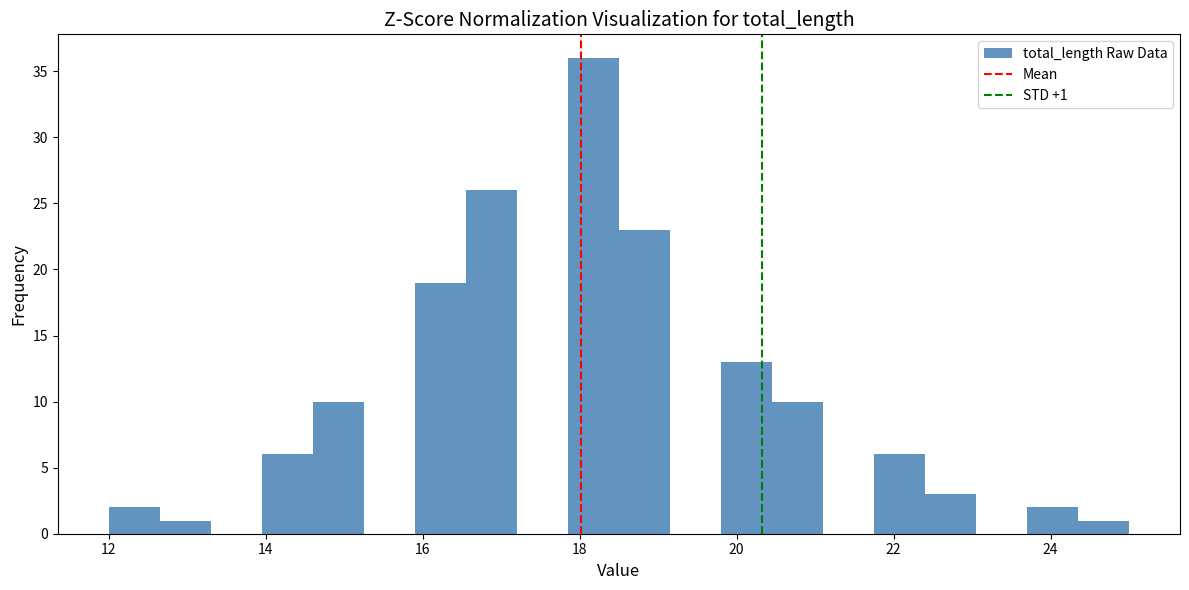

Around what value on the x-axis is the tallest bar? Give the approximate position of its centre, as read against the axis.

18.2